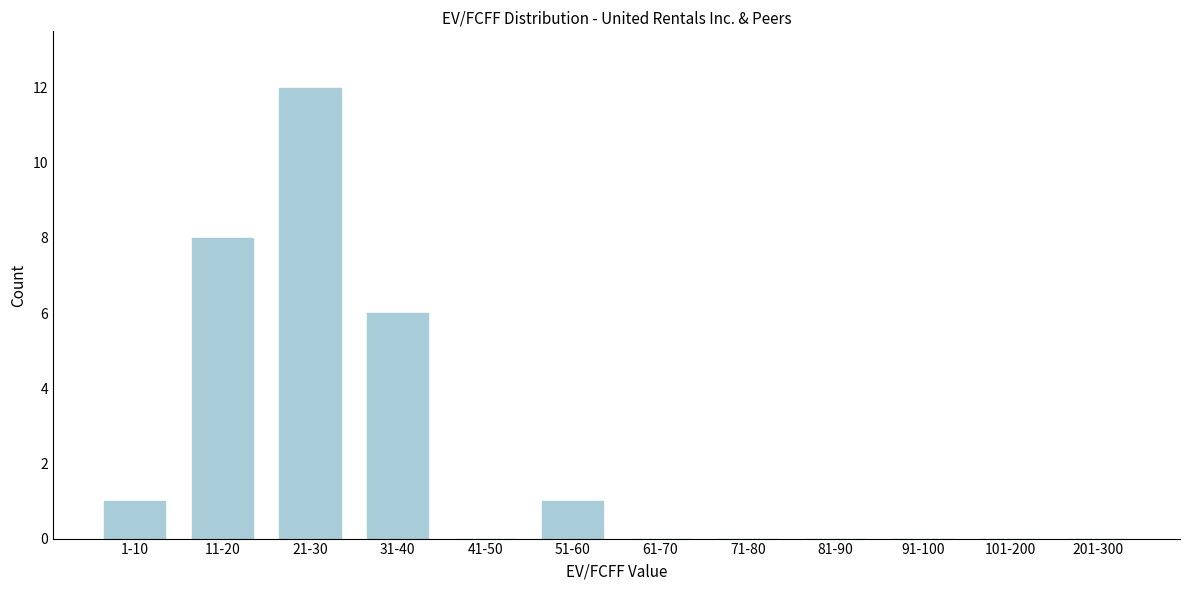

Reading right to left, extract all data points from this chart.

201-300=0	101-200=0	91-100=0	81-90=0	71-80=0	61-70=0	51-60=1	41-50=0	31-40=6	21-30=12	11-20=8	1-10=1